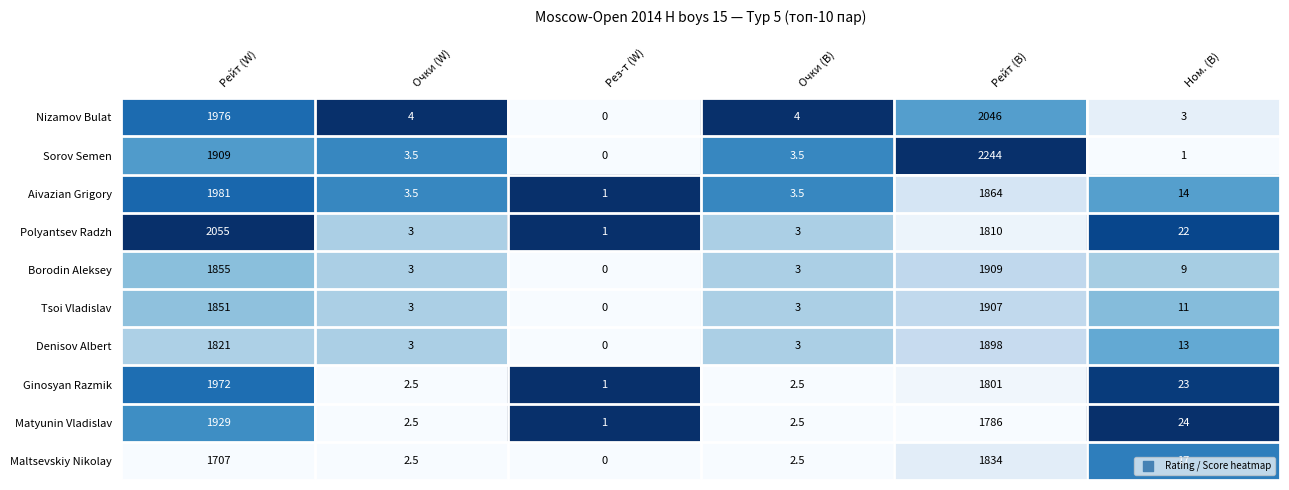

Is it true that Tsoi Vladislav equals 16.8 at Ном. (B)?

False